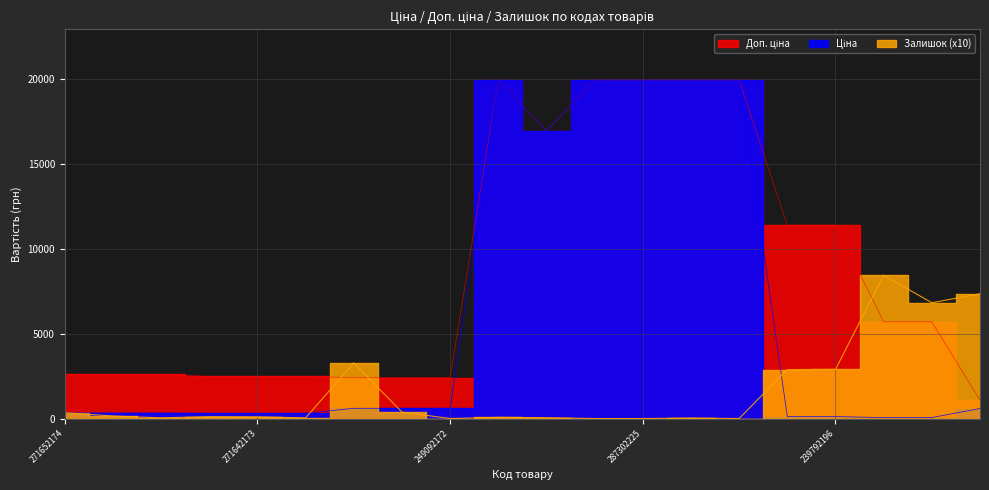

How many times do Залишок and Ціна cross each other?

4